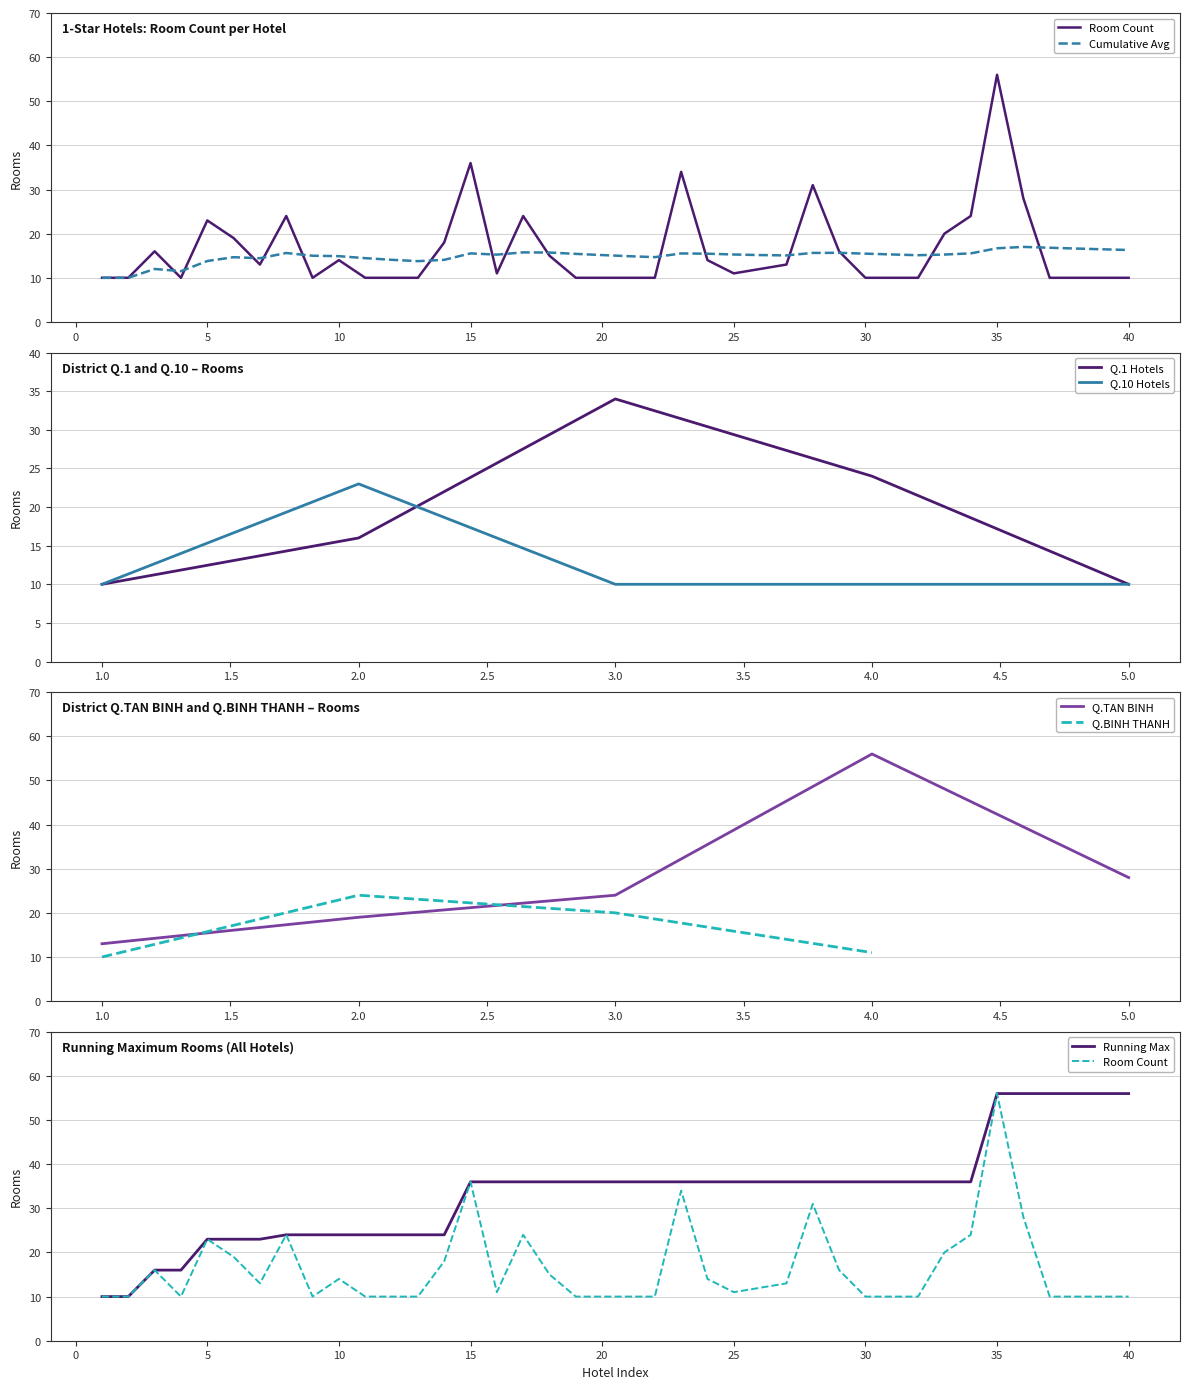

List the labels in order of value, smallest first.

1, 2, 4, 9, 11, 12, 13, 19, 20, 21, 22, 30, 31, 32, 37, 38, 39, 40, 16, 25, 26, 7, 27, 10, 24, 18, 3, 29, 14, 6, 33, 5, 8, 17, 34, 36, 28, 23, 15, 35